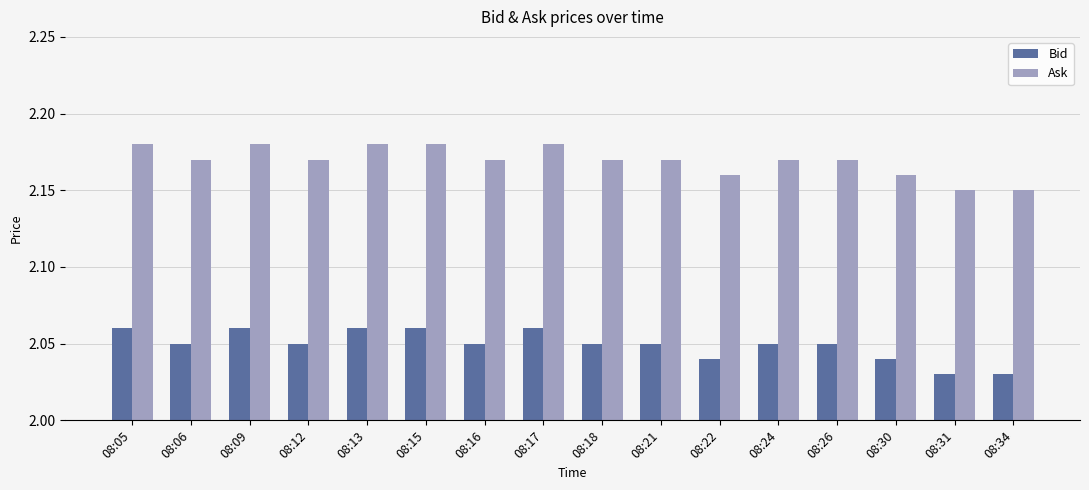

What is the total value across all series at 08:13?

4.2